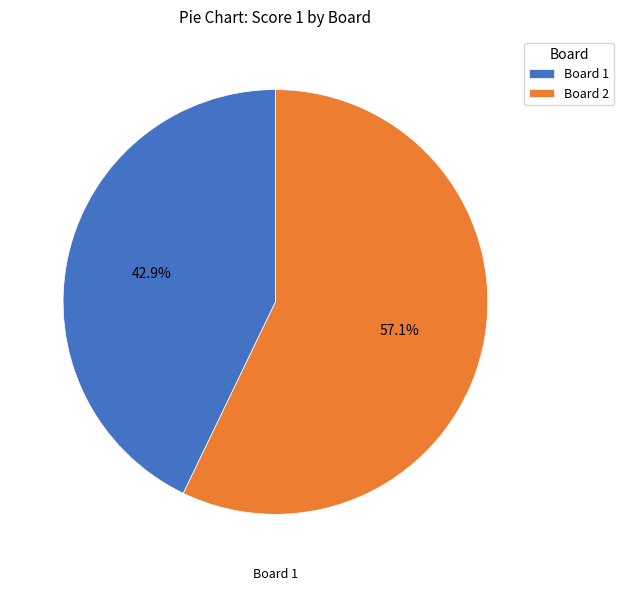

Rank the categories by value from lowest to highest.

Board 1, Board 2